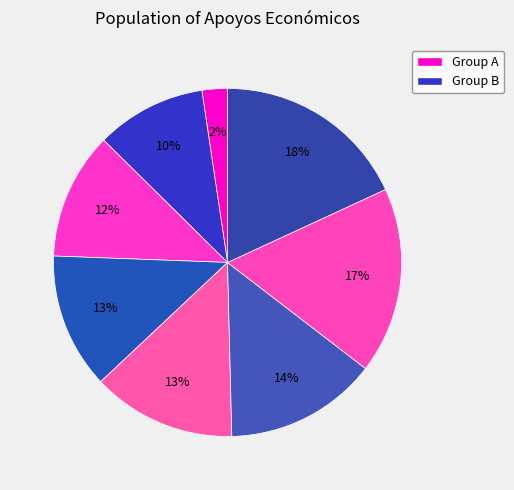

Count the number of slices in the pie.

8